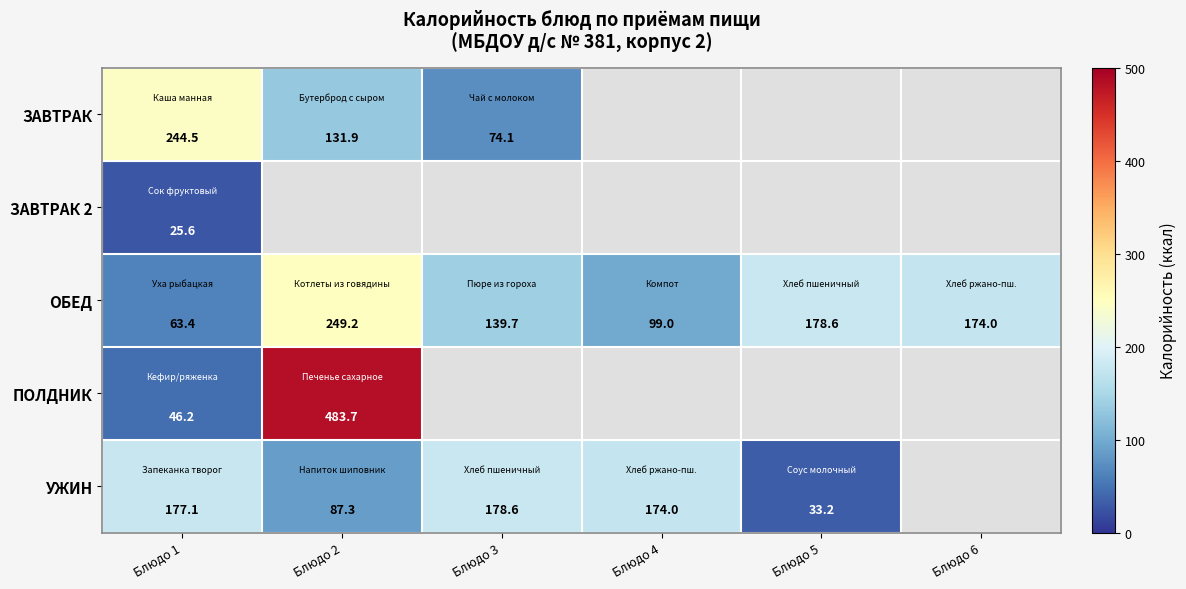

Is it true that УЖИН equals 138.2 at Блюдо 2?

False